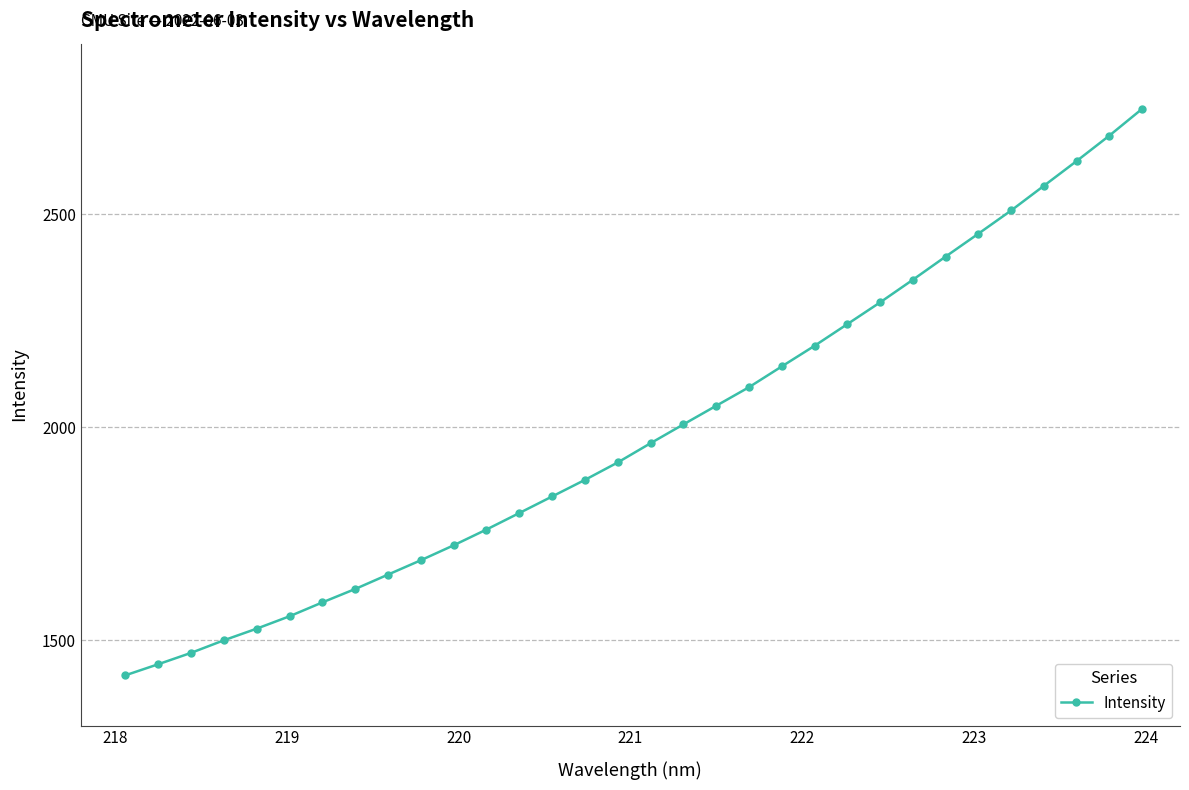

What is the value of the 28th point from the left?

2508.6